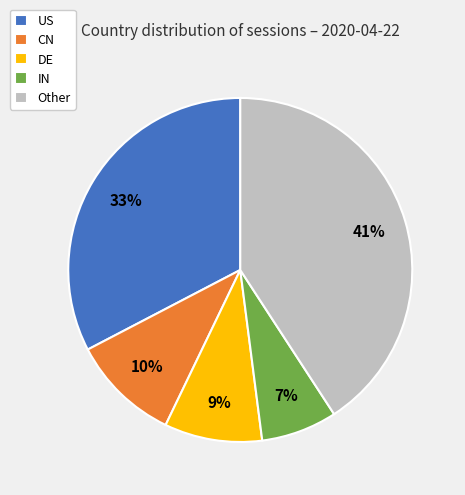

Rank the categories by value from highest to lowest.

Other, US, CN, DE, IN